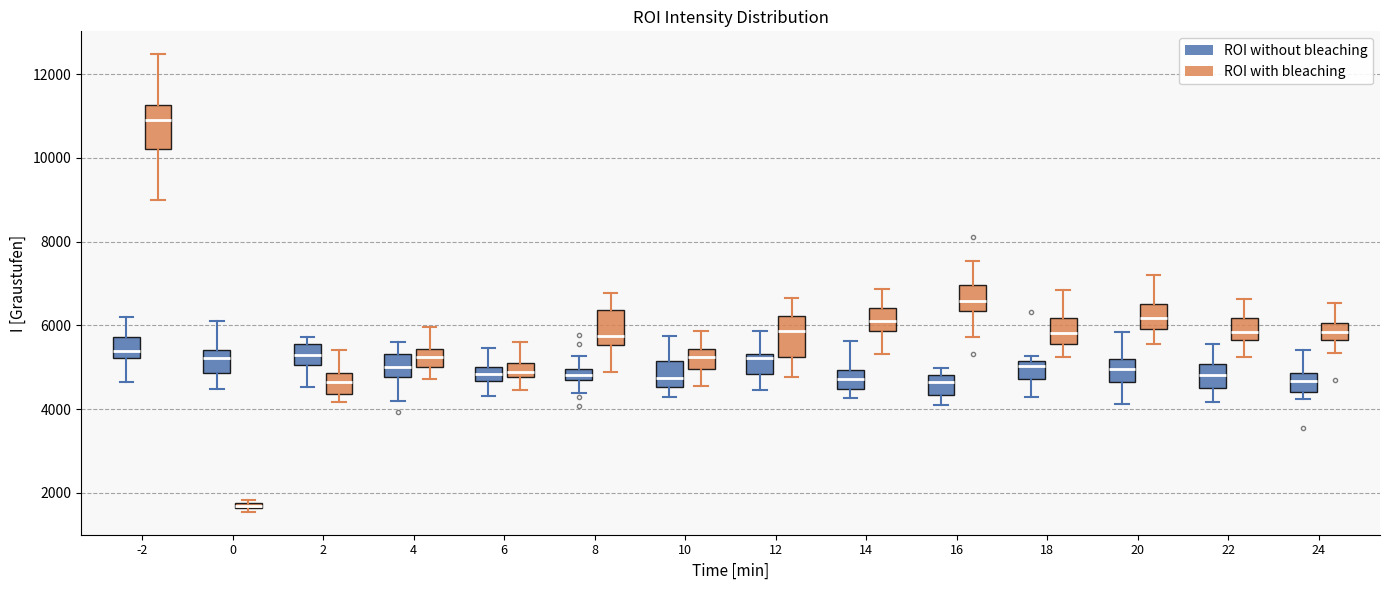

Which box has the lowest median line?

0 (ROI with bleaching)